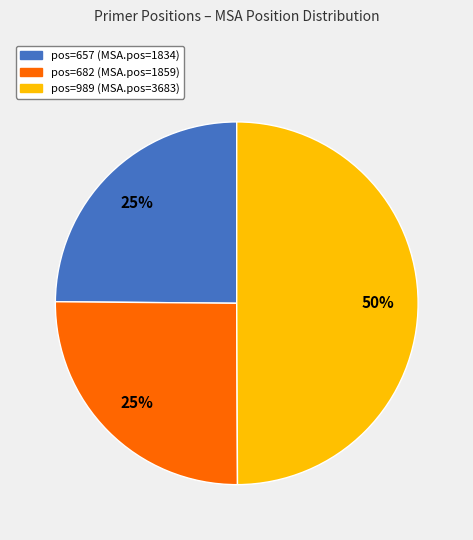

Which has a higher value, pos=989 (MSA.pos=3683) or pos=682 (MSA.pos=1859)?

pos=989 (MSA.pos=3683)